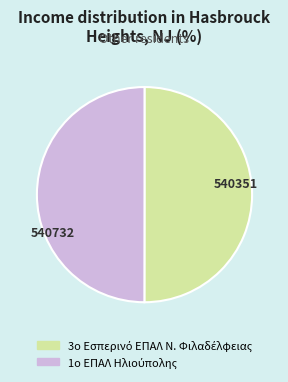

Count the number of slices in the pie.

2